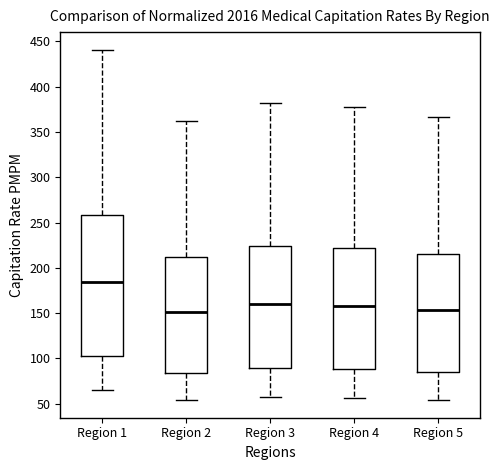

Reading left to right, read every box against the y-axis: the position of its median line, the range the box covers, and the ends of its whiskers. The values are not printed on the chart, so give them approximately, as read against the axis.

Region 1: median 185, box 105 to 260, whiskers 65 to 440
Region 2: median 150, box 85 to 210, whiskers 55 to 360
Region 3: median 160, box 90 to 225, whiskers 55 to 380
Region 4: median 160, box 90 to 220, whiskers 55 to 380
Region 5: median 155, box 85 to 215, whiskers 55 to 365